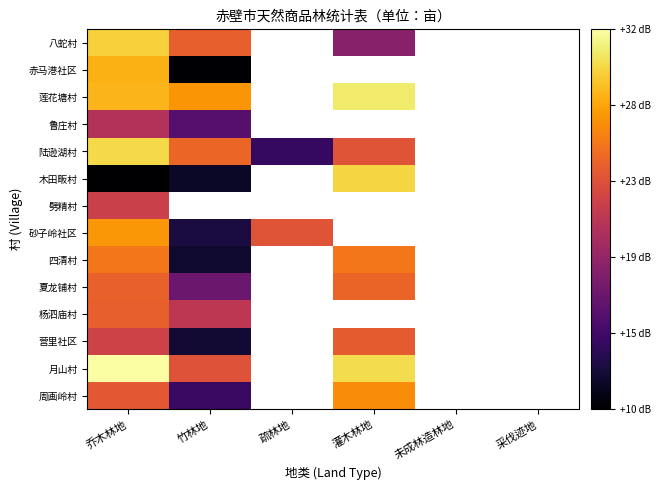

At which label does 四清村 reach its peak?

乔木林地